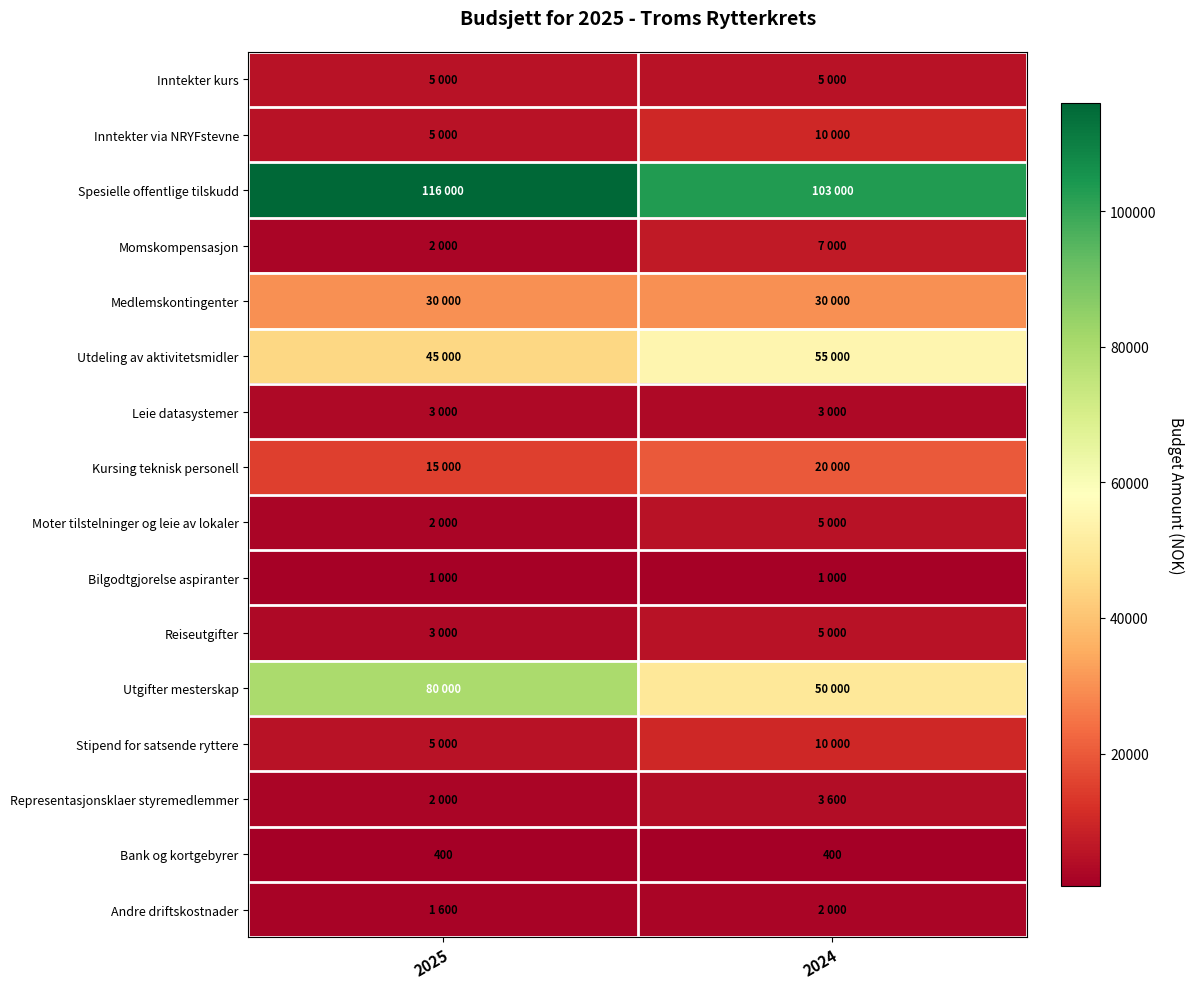

Is it true that Stipend for satsende ryttere equals 10000 at 2024?

True